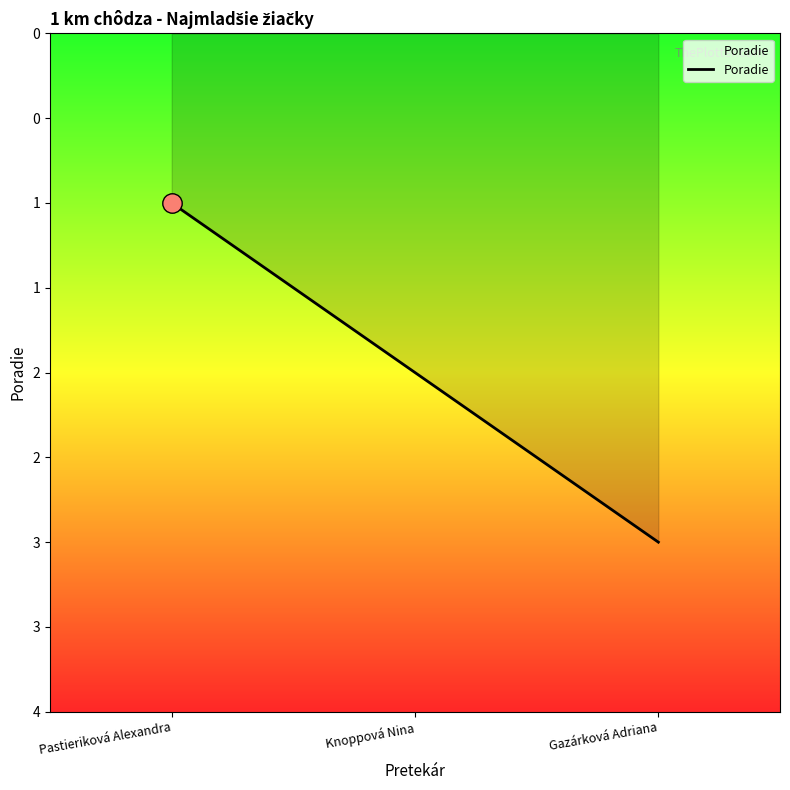

What is the sum of the values at Knoppová Nina and Gazárková Adriana?

5